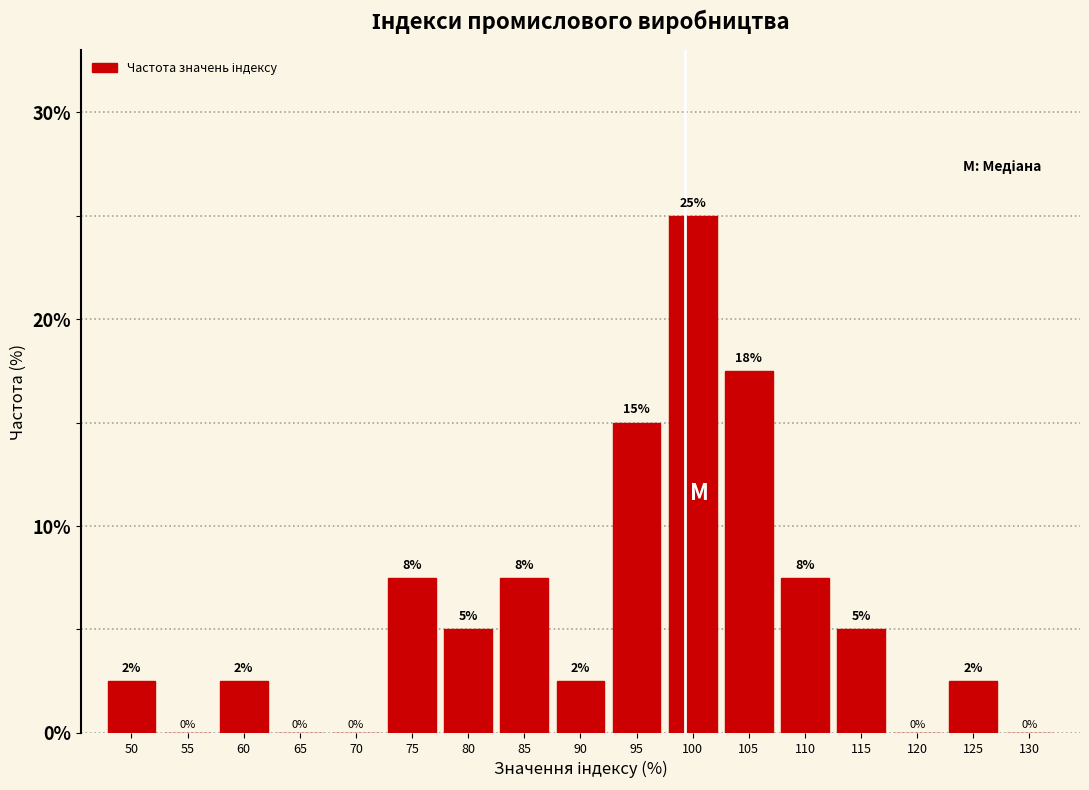

Is it true that the value at 105 is 29.3?

False